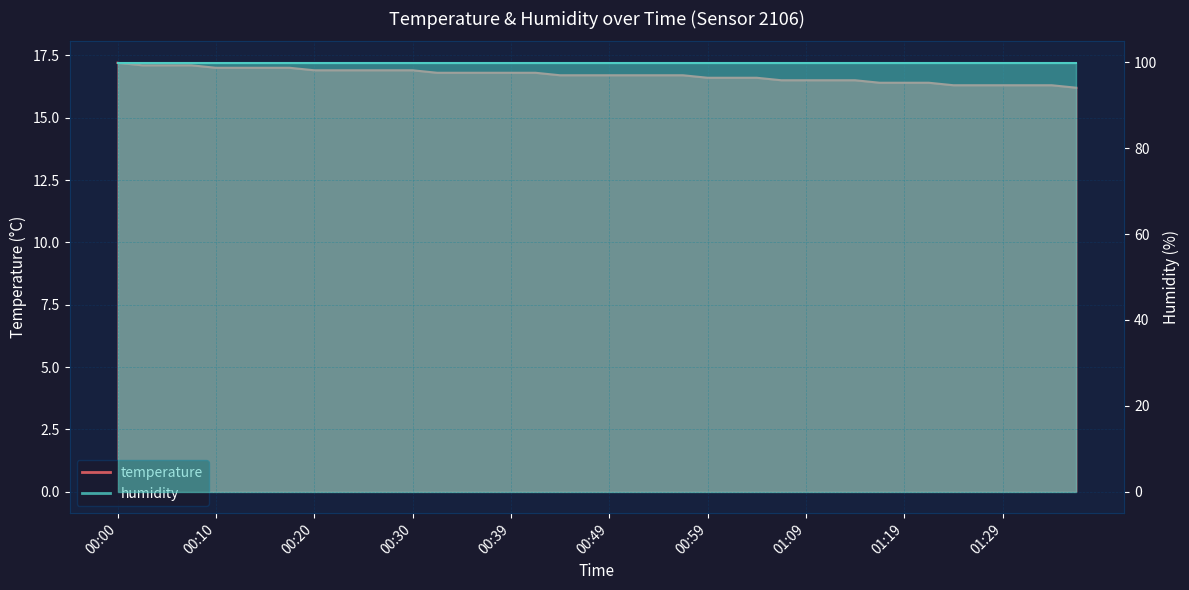

Which has a higher value, 00:54 or 00:44?

00:54